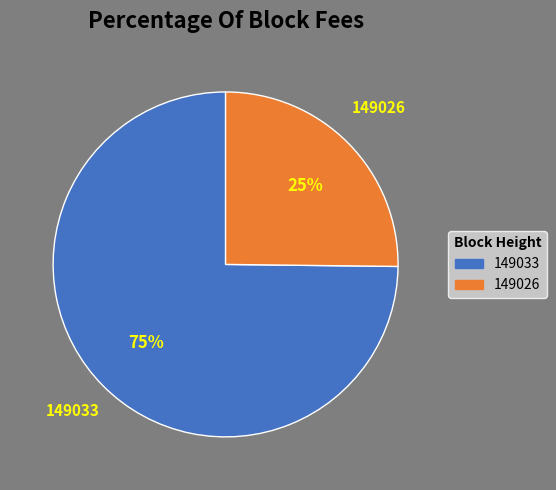

Is the sum of 149026 and 149033 greater than half?

Yes